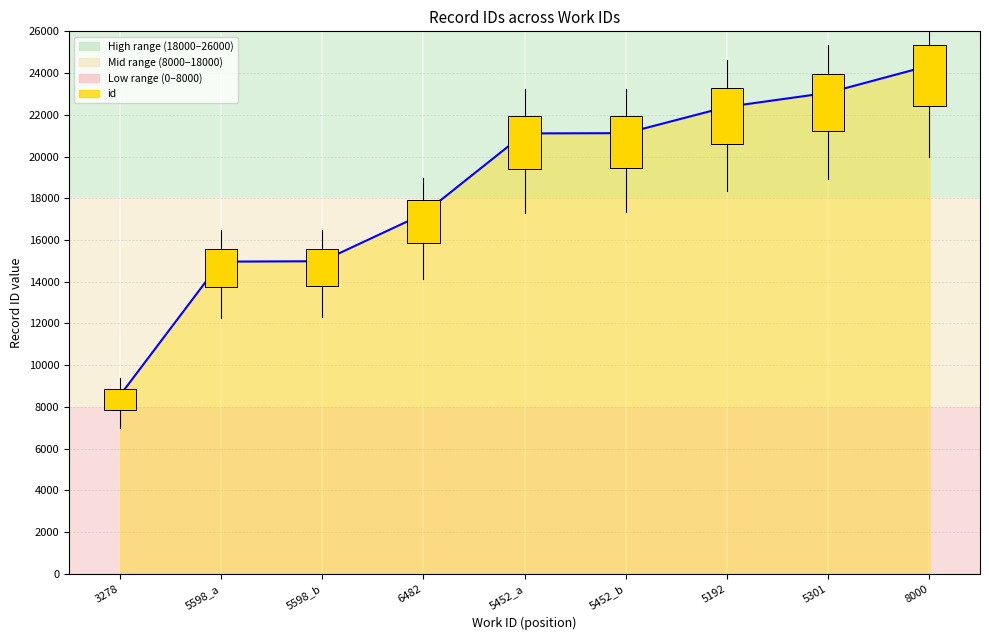

How many series are shown in this chart?

1